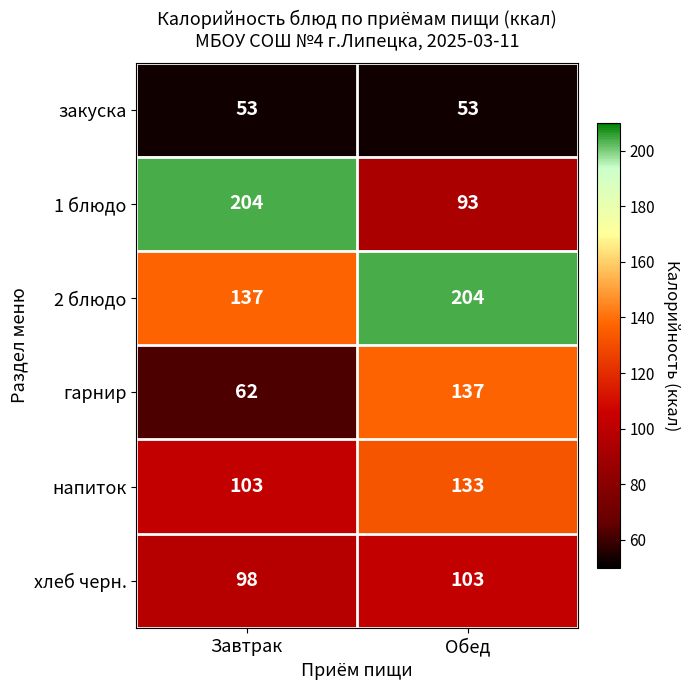

What is the spread (max minus min) of values at Обед?

151